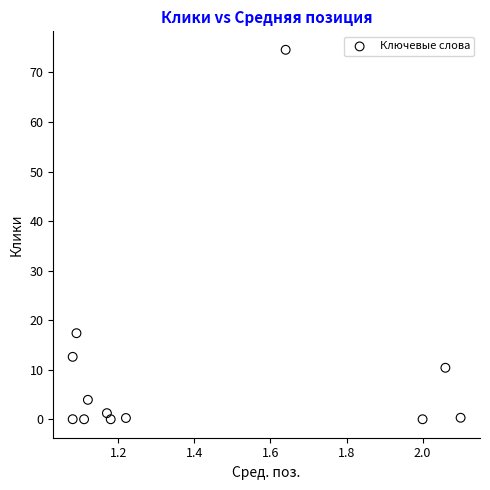

What is the average X value?

1.4